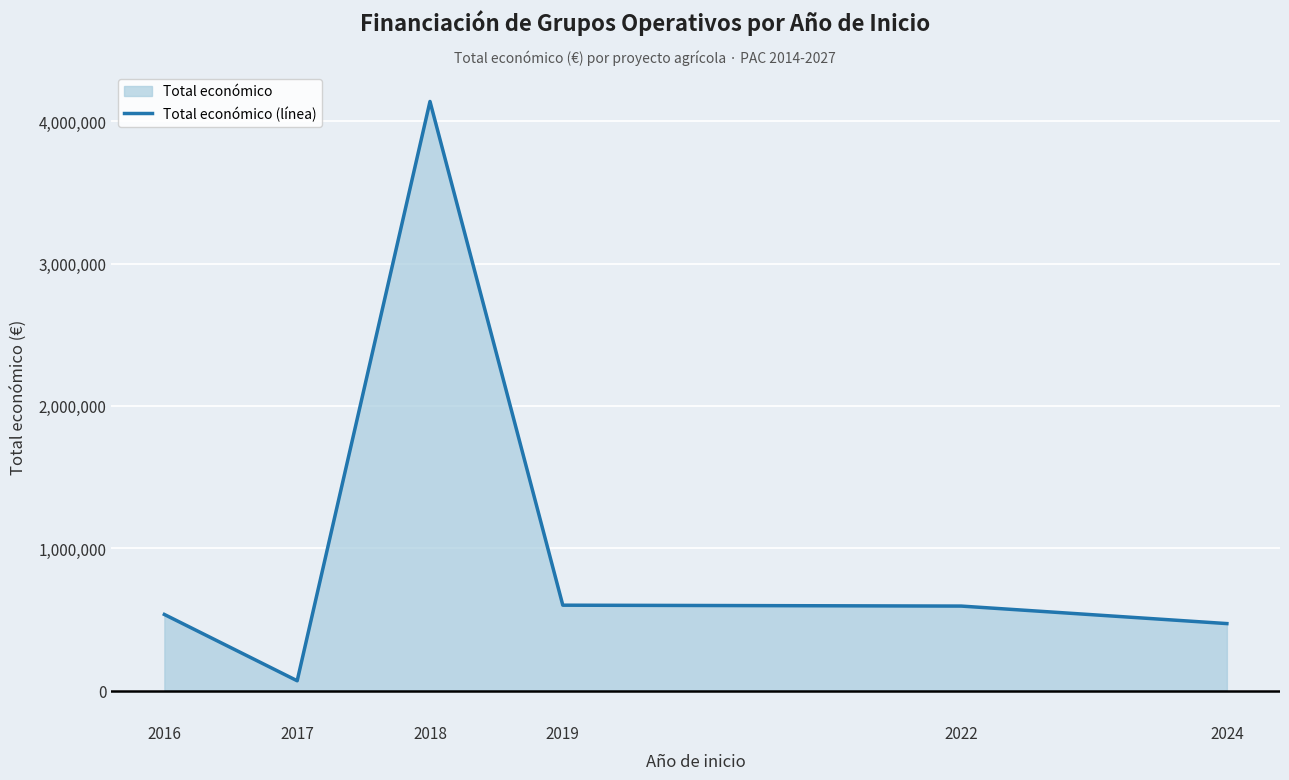

Read the value at 2022, to the nearest 100.

593700